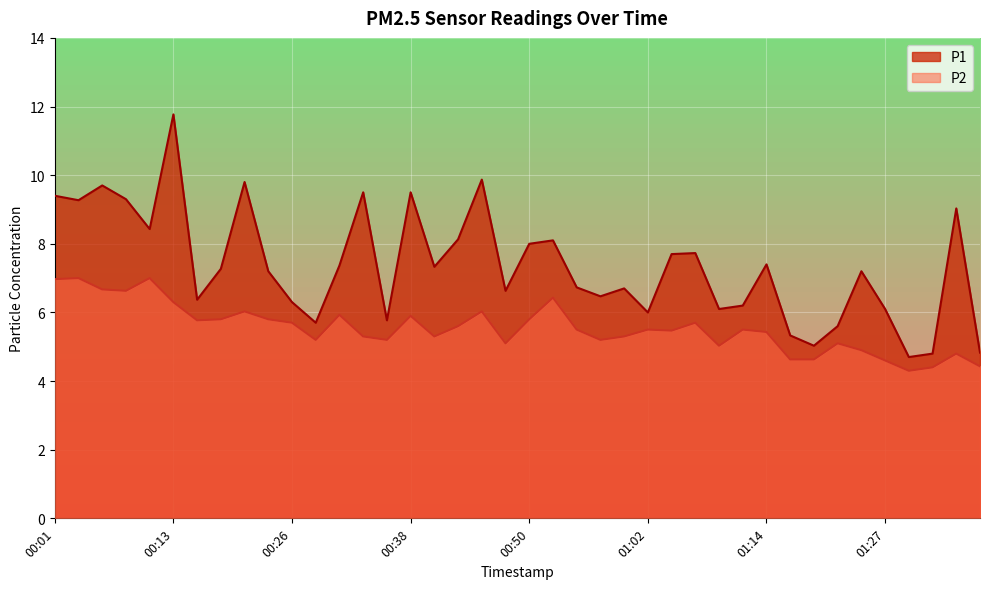

How many lines are shown in the chart?

2